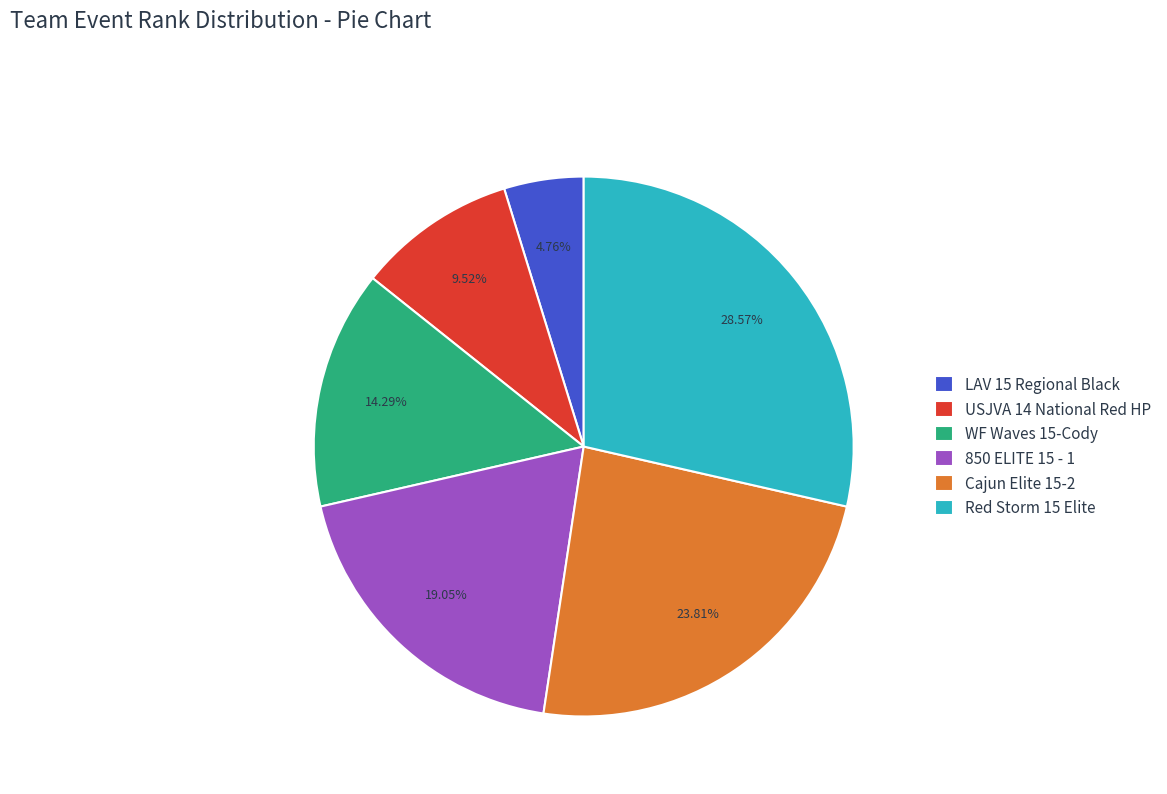

Between WF Waves 15-Cody and USJVA 14 National Red HP, which is larger?

WF Waves 15-Cody